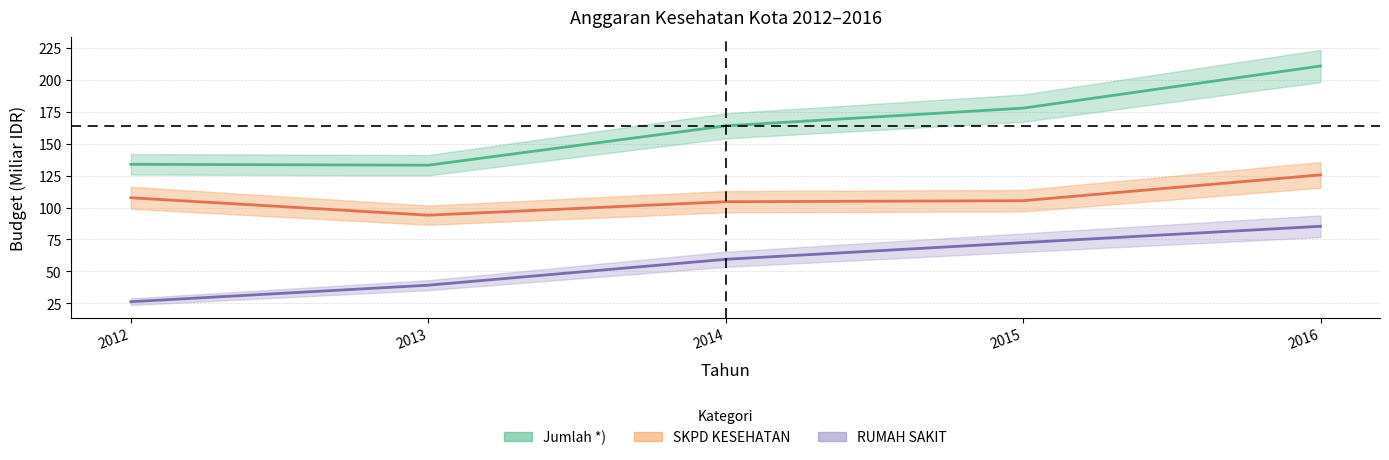

What is the minimum value for SKPD KESEHATAN?

94.0